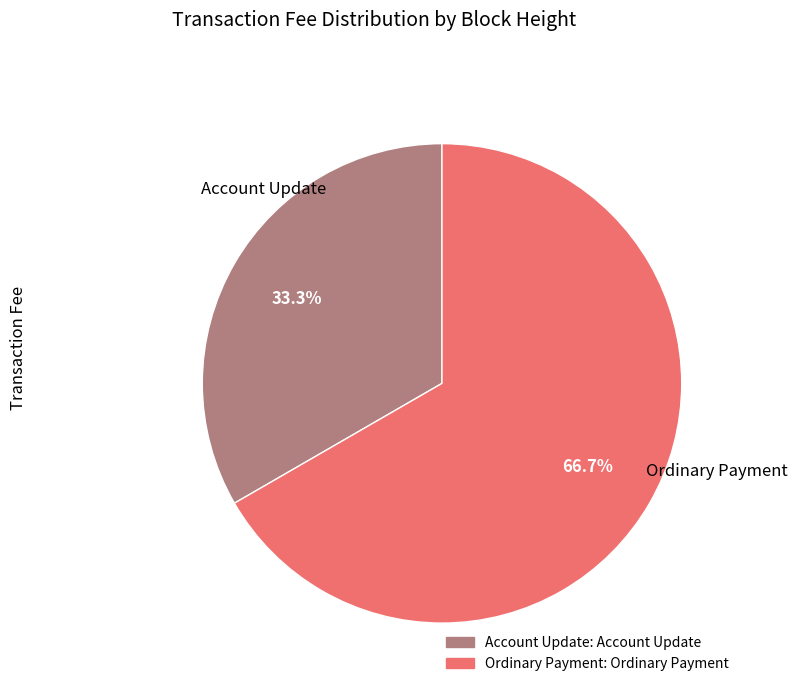

Does any single category account for the majority?

Yes